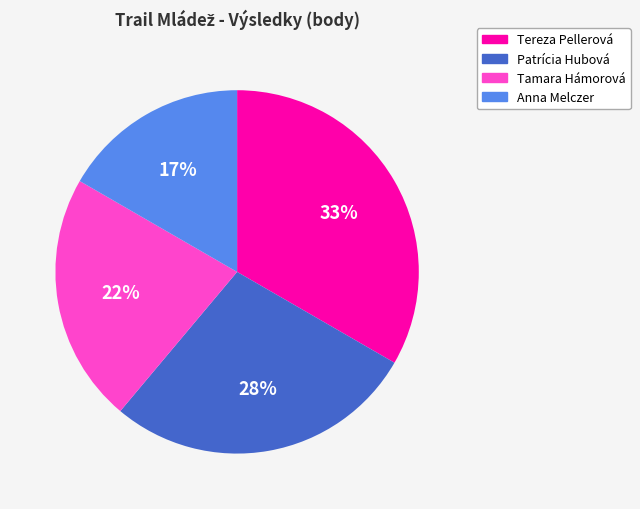

Which category has the biggest portion of the pie?

Tereza Pellerová